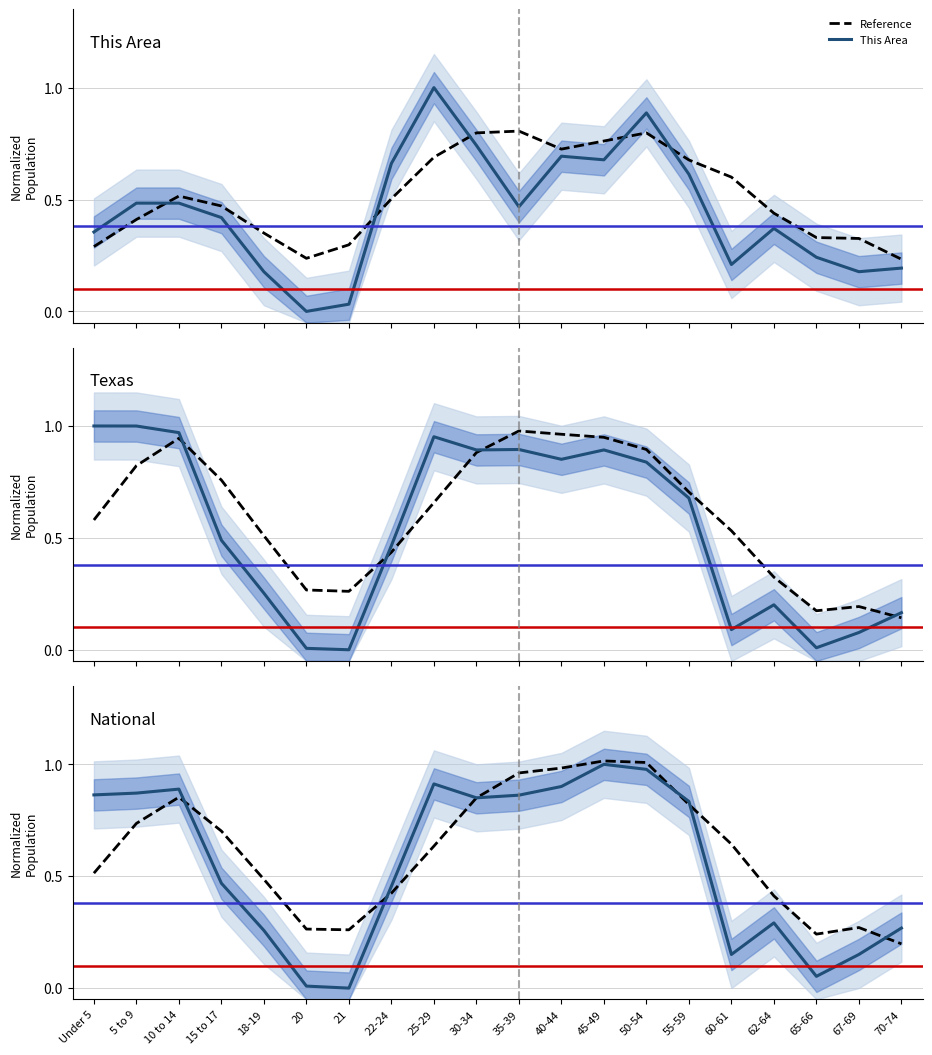

Reading left to right, what are all the values shown in this chart?

Reference: Under 5=0.5	5 to 9=0.7	10 to 14=0.9	15 to 17=0.7	18-19=0.5	20=0.3	21=0.3	22-24=0.4	25-29=0.6	30-34=0.9	35-39=1.0	40-44=1.0	45-49=1.0	50-54=1.0	55-59=0.8	60-61=0.6	62-64=0.4	65-66=0.2	67-69=0.3	70-74=0.2
This Area: Under 5=0.4	5 to 9=0.5	10 to 14=0.5	15 to 17=0.4	18-19=0.2	20=0.0	21=0.0	22-24=0.7	25-29=1.0	30-34=0.7	35-39=0.5	40-44=0.7	45-49=0.7	50-54=0.9	55-59=0.6	60-61=0.2	62-64=0.4	65-66=0.2	67-69=0.2	70-74=0.2
Texas: Under 5=1.0	5 to 9=1.0	10 to 14=1.0	15 to 17=0.5	18-19=0.3	20=0.0	21=0.0	22-24=0.5	25-29=1.0	30-34=0.9	35-39=0.9	40-44=0.9	45-49=0.9	50-54=0.8	55-59=0.7	60-61=0.1	62-64=0.2	65-66=0.0	67-69=0.1	70-74=0.2
National: Under 5=0.9	5 to 9=0.9	10 to 14=0.9	15 to 17=0.5	18-19=0.3	20=0.0	21=0.0	22-24=0.5	25-29=0.9	30-34=0.9	35-39=0.9	40-44=0.9	45-49=1.0	50-54=1.0	55-59=0.8	60-61=0.2	62-64=0.3	65-66=0.1	67-69=0.2	70-74=0.3